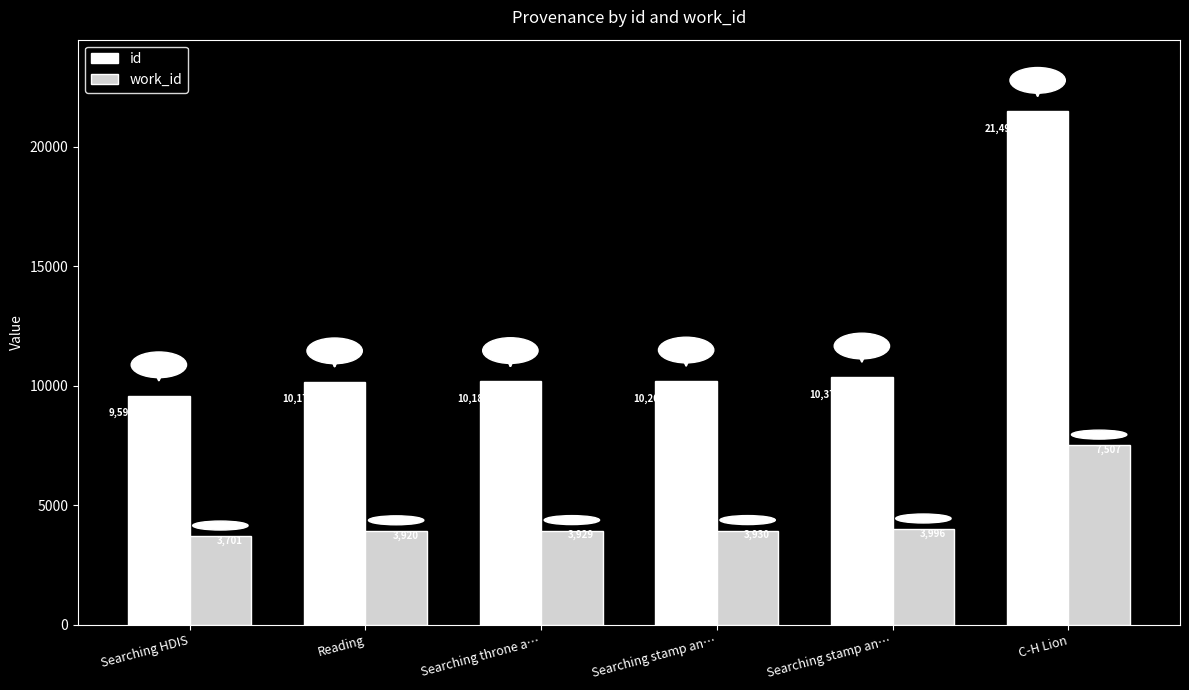

Reading right to left, extract all data points from this chart.

id: 21496	10376	10208	10186	10174	9590
work_id: 7507	3996	3930	3929	3920	3701